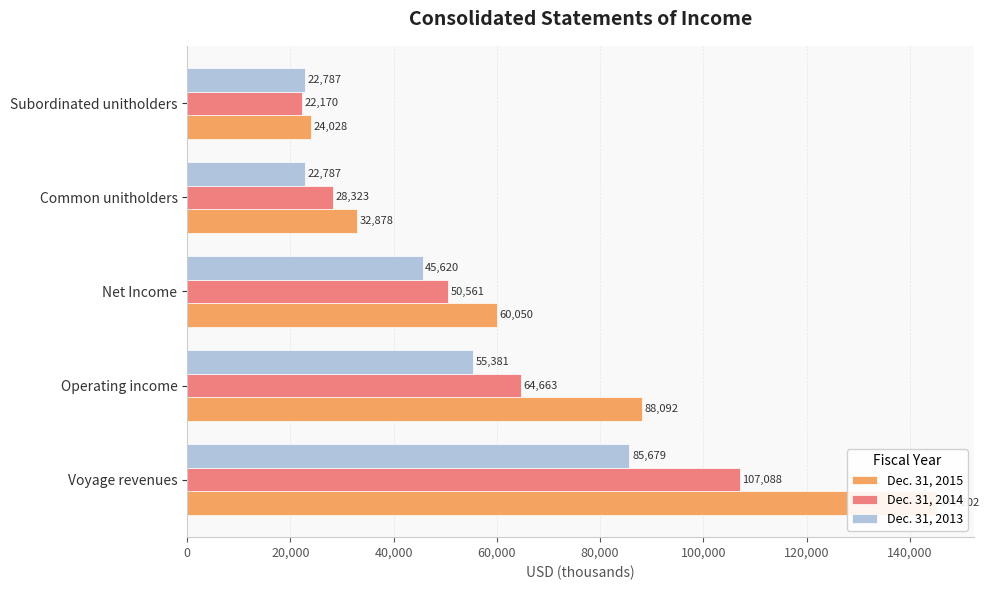

At how many categories does at least one series exceed 52218?

3